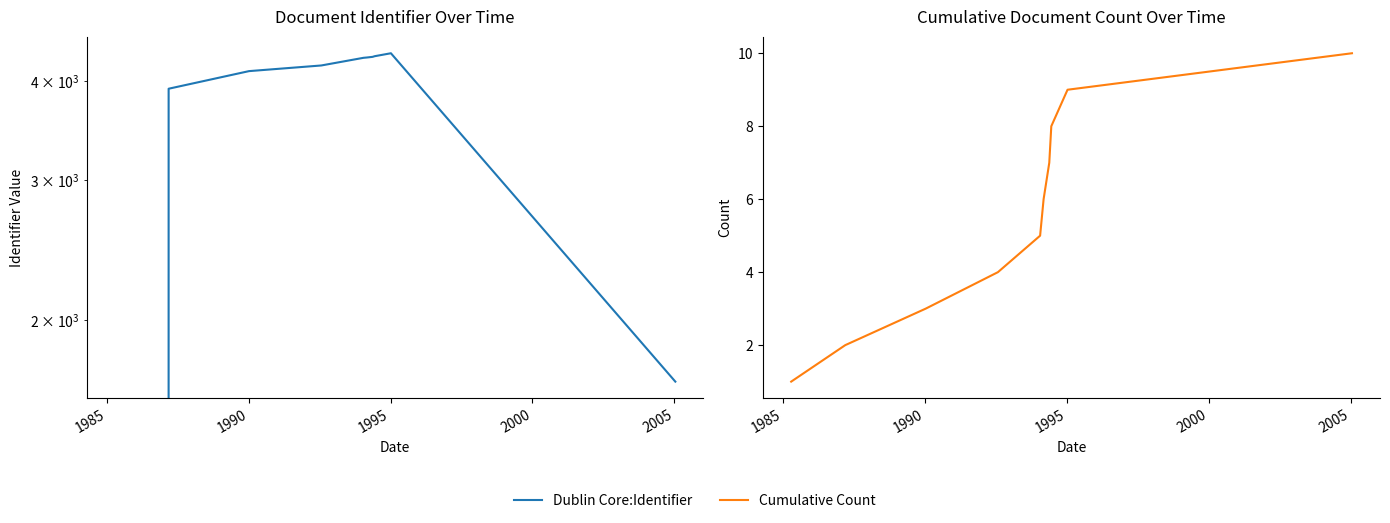

Is the value of Dublin Core:Identifier at 7 greater than the value of Cumulative Count at 1985?

Yes